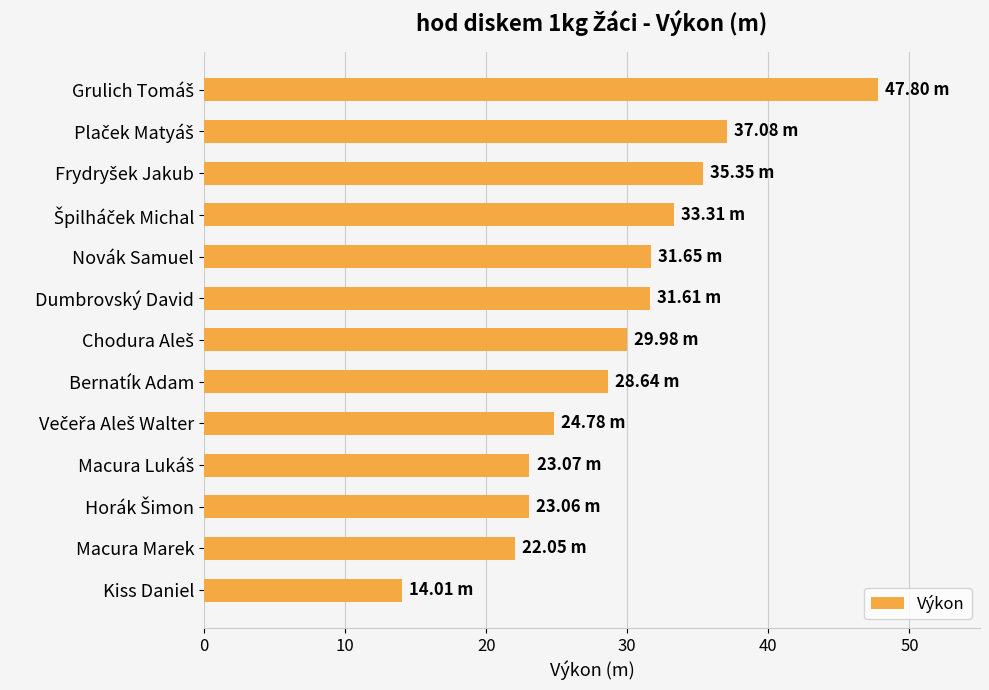

What is the label of the 5th bar from the top?

Novák Samuel